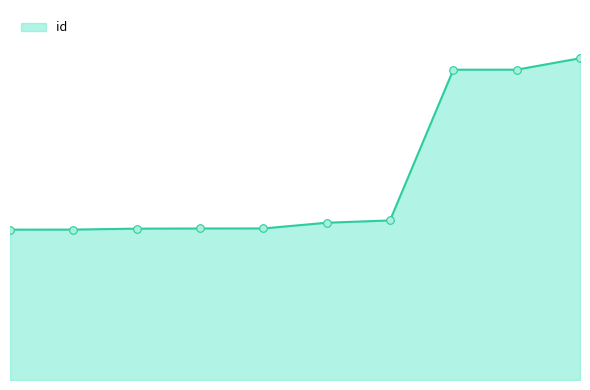

Does the chart have visible grid lines?

No